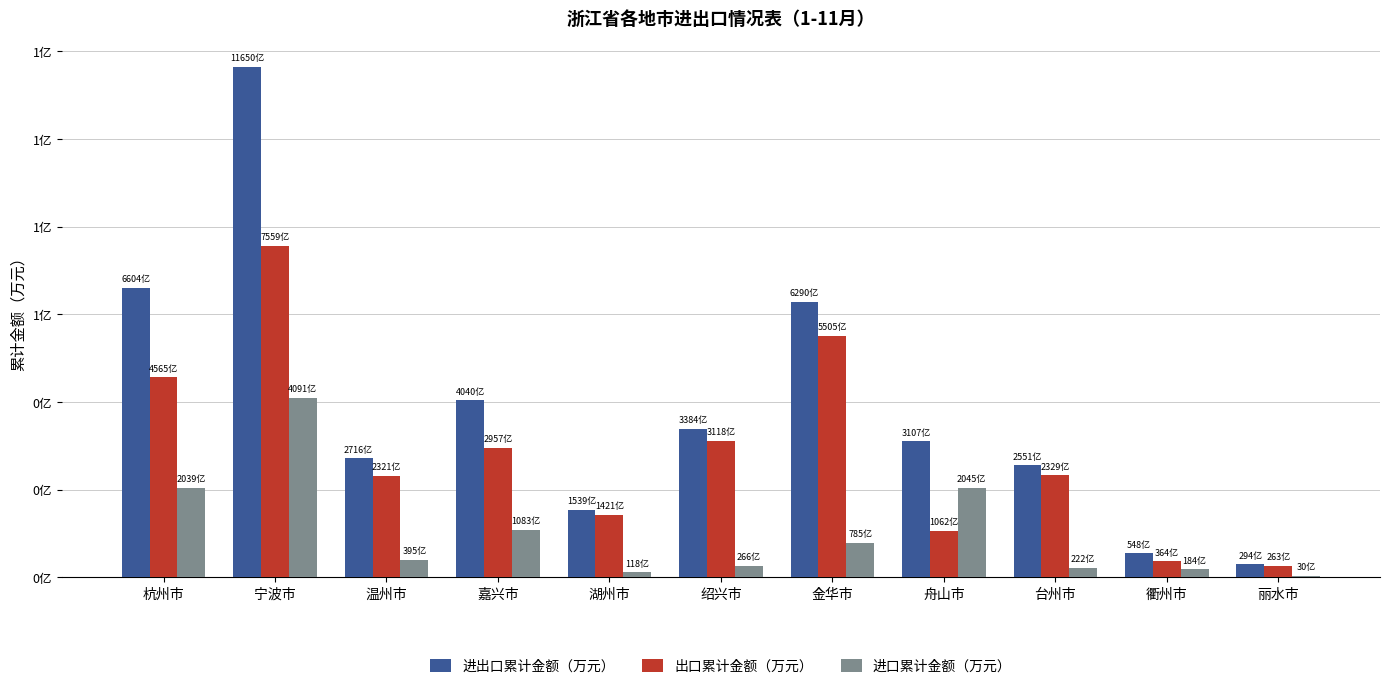

Reading left to right, list all the values displayed in this chart.

进出口累计金额（万元）: 66037704	116499759	27160671	40404150	15391988	33838023	62902957	31067673	25508787	5476660	2936281
出口累计金额（万元）: 45645975	75593169	23209072	29571279	14214787	31180337	55054735	10621197	23289686	3638380	2631809
进口累计金额（万元）: 20391729	40906590	3951599	10832872	1177201	2657686	7848222	20446476	2219101	1838280	304471